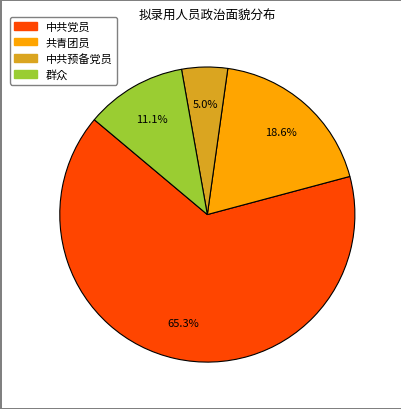

To the nearest percent, what is the average slice percentage?

25%